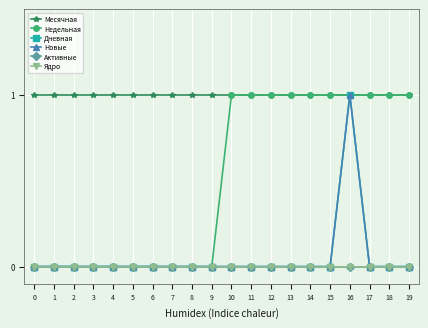

True or false: Новые has a value of 0 at 6.

True